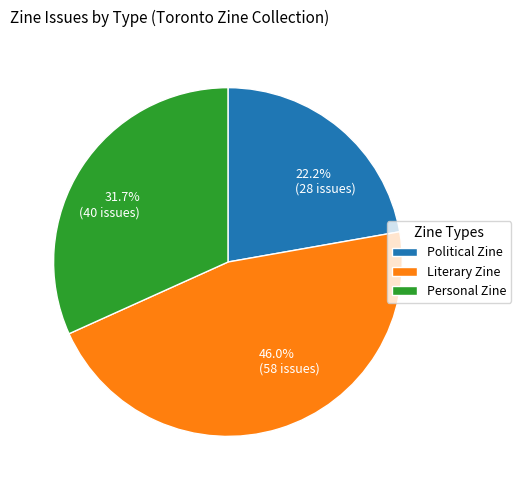

Does any single category account for the majority?

No